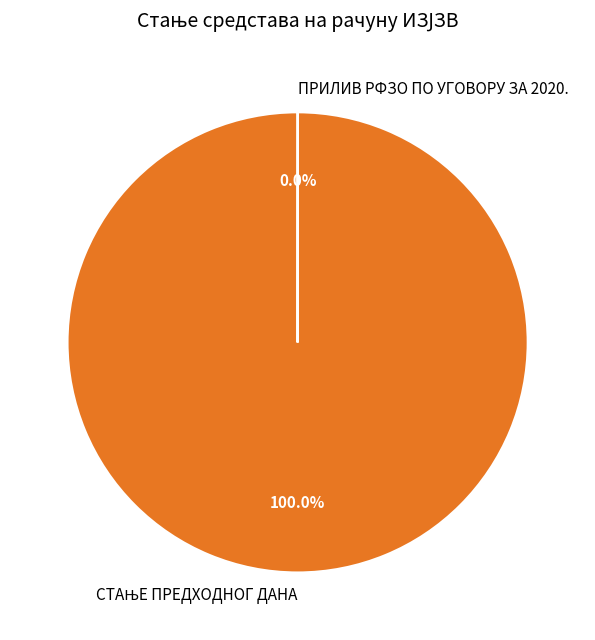

Is there any slice that represents more than half of the pie?

Yes